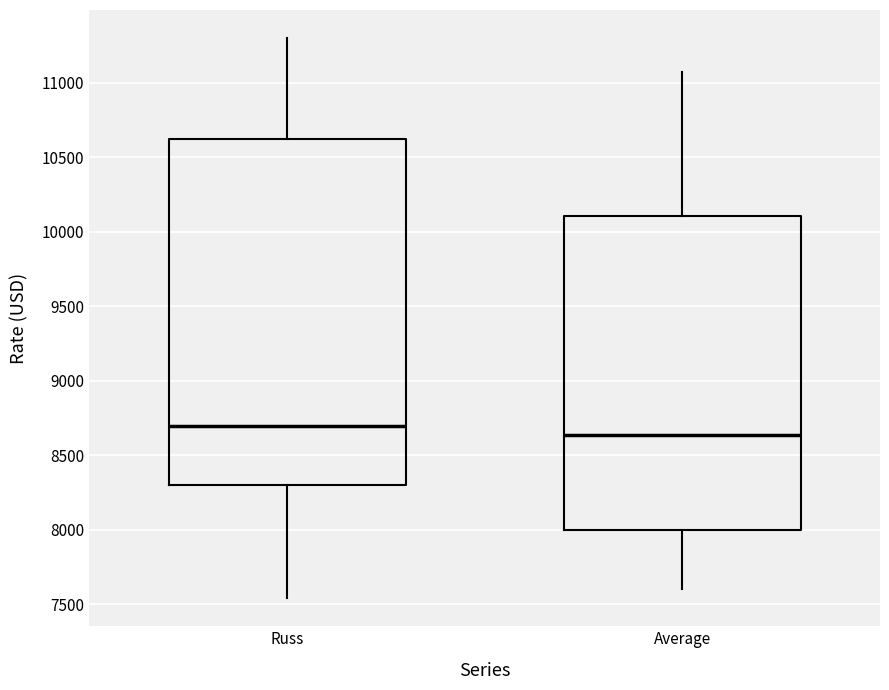

Where is the upper edge of the box for Russ on the y-axis? The values are not printed on the chart, so give them approximately, as read against the axis.

10650